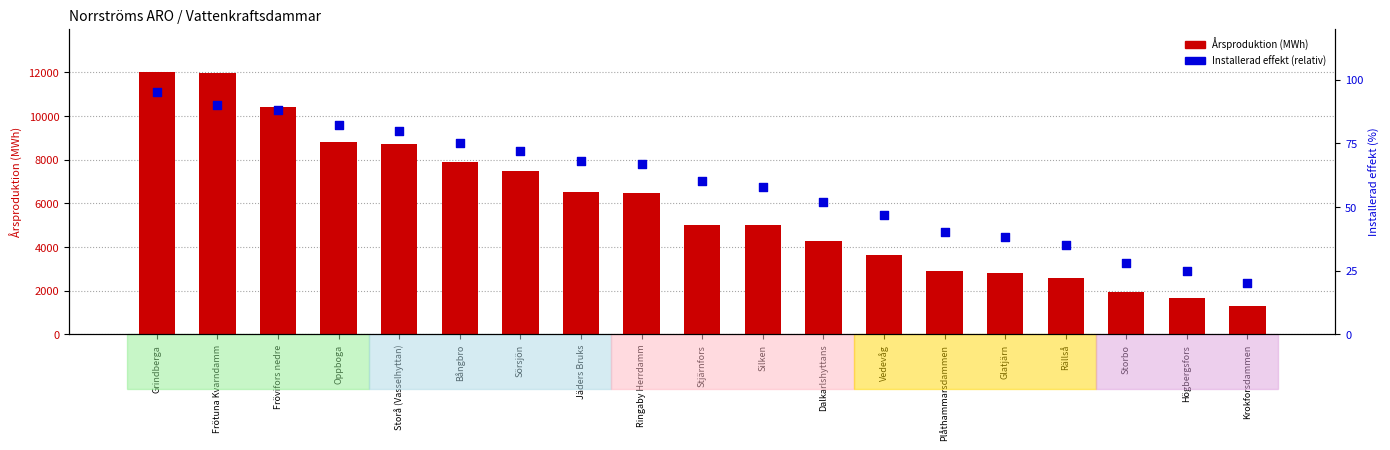

Which series reaches the minimum Y coordinate?

Installerad effekt (relative %)